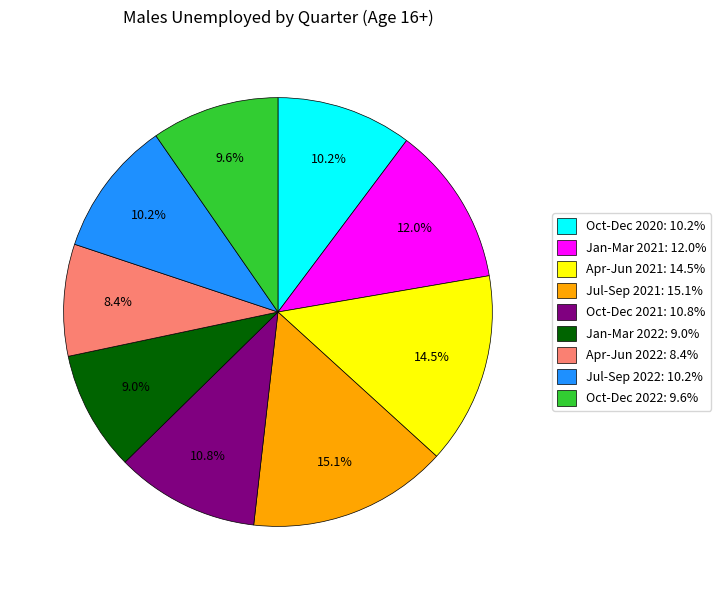

Is there a majority slice in this chart?

No